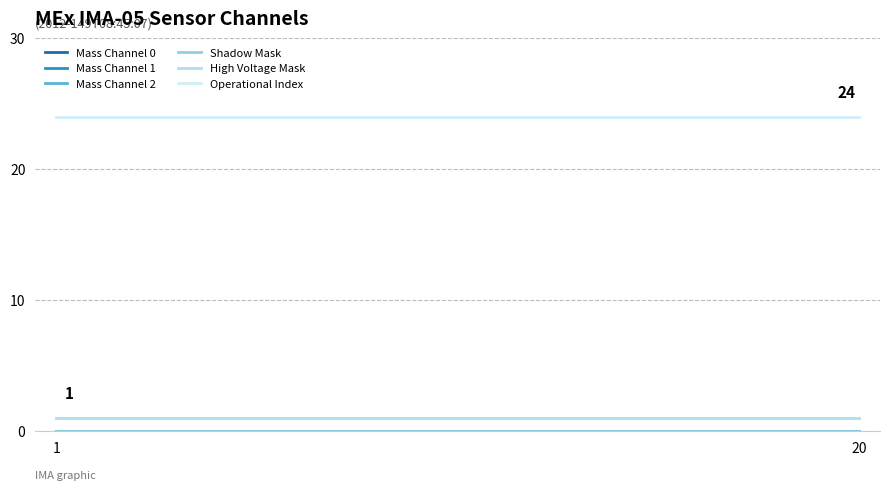

Does the chart display data point markers on the line(s)?

No